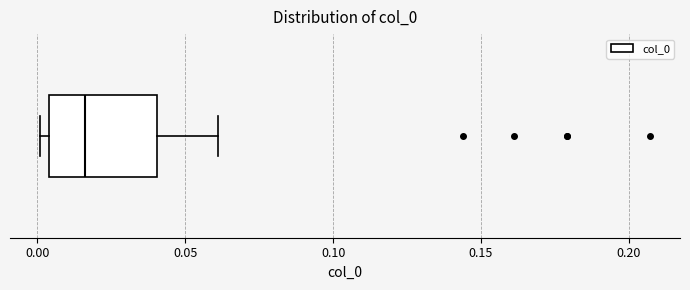

Where does the right whisker of the box end on the x-axis? The values are not printed on the chart, so give them approximately, as read against the axis.

0.060